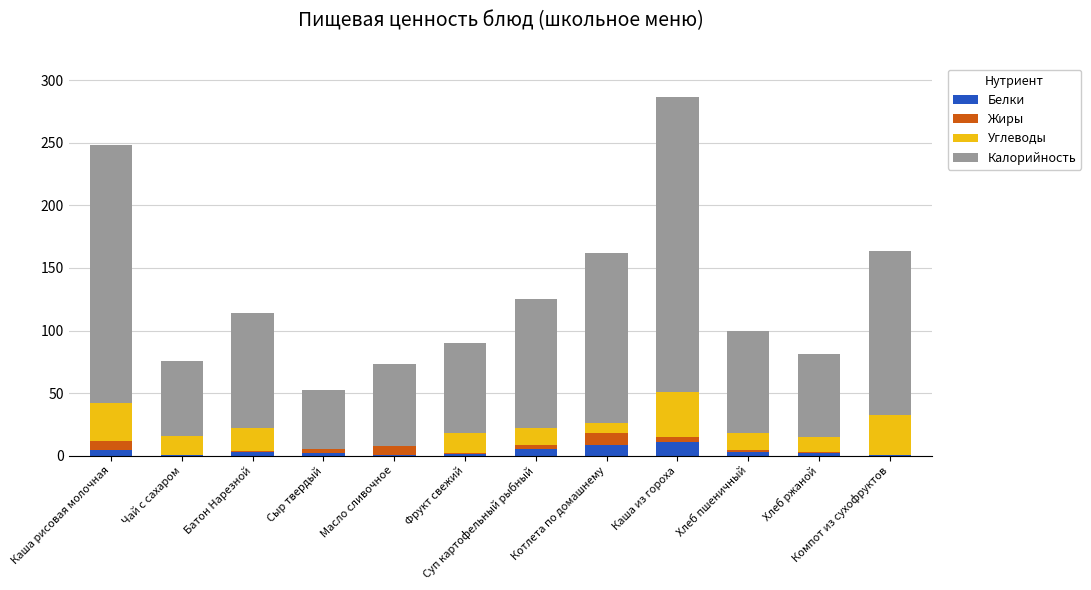

At which category is the sum across all series the highest?

Каша из гороха